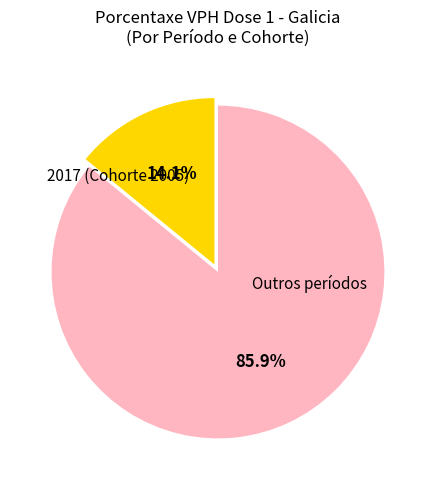

Does any single category account for the majority?

Yes